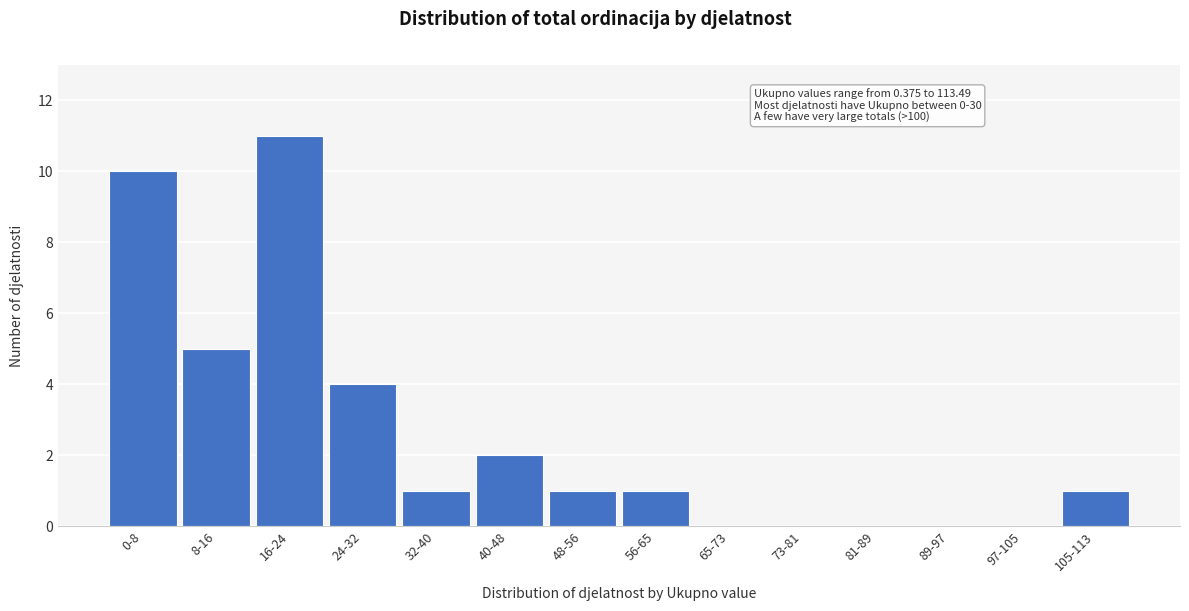

Reading right to left, list all the values displayed in this chart.

105-113=1	97-105=0	89-97=0	81-89=0	73-81=0	65-73=0	56-65=1	48-56=1	40-48=2	32-40=1	24-32=4	16-24=11	8-16=5	0-8=10